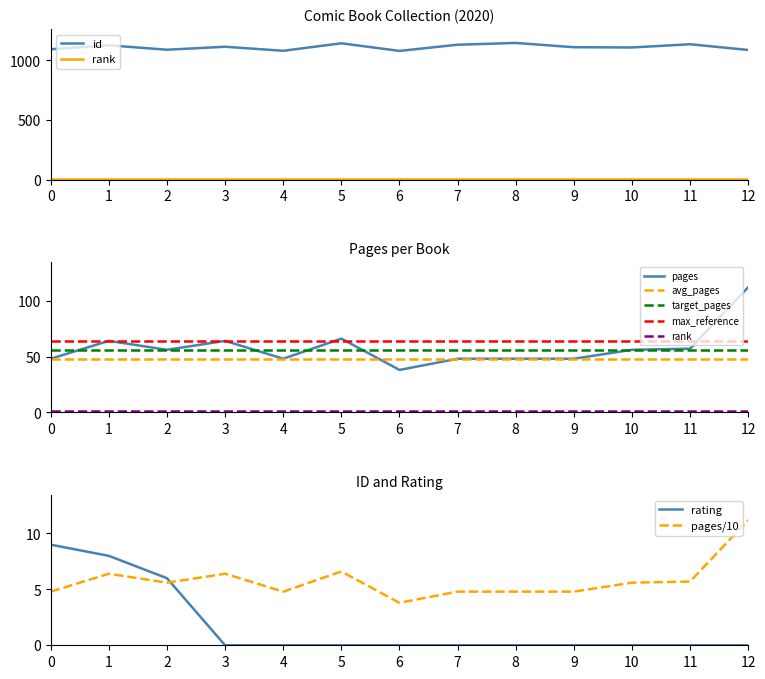

Reading right to left, what are all the values shown in this chart?

id: 1088	1136	1109	1111	1147	1132	1080	1144	1081	1115	1090	1127	1094
pages: 112	57	56	48	48	48	38	66	48	64	56	64	48
rating: 0	0	0	0	0	0	0	0	0	0	6	8	9